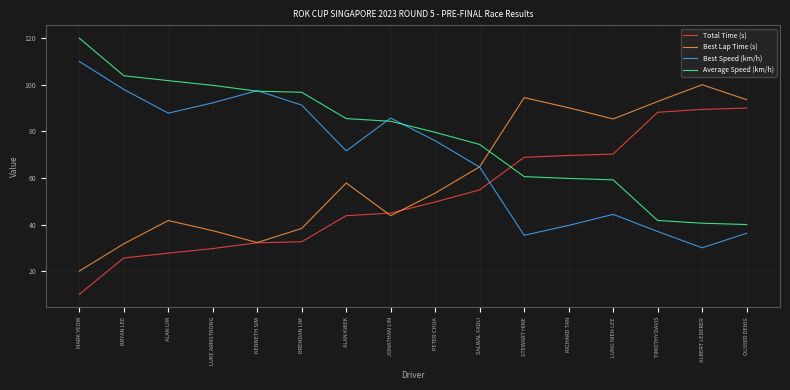

Which series has the largest total across all categories?

Average Speed (km/h)